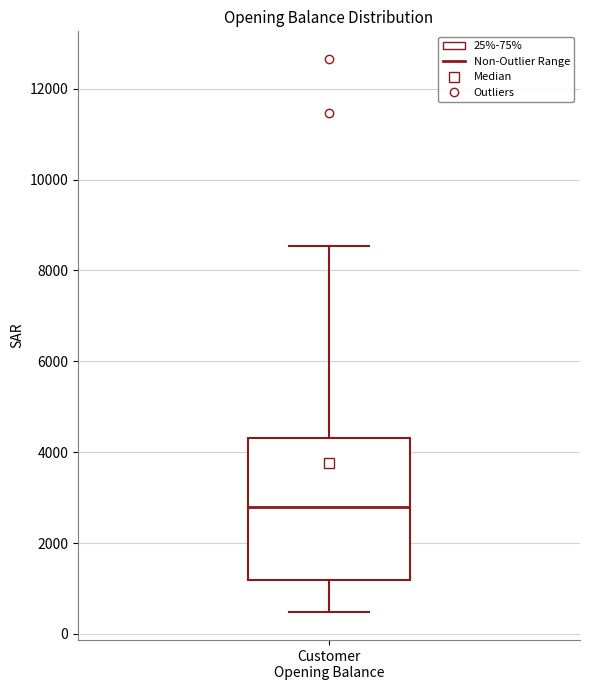

Where does the median line of the box for Customer Opening Balance sit on the y-axis? The values are not printed on the chart, so give them approximately, as read against the axis.

2800